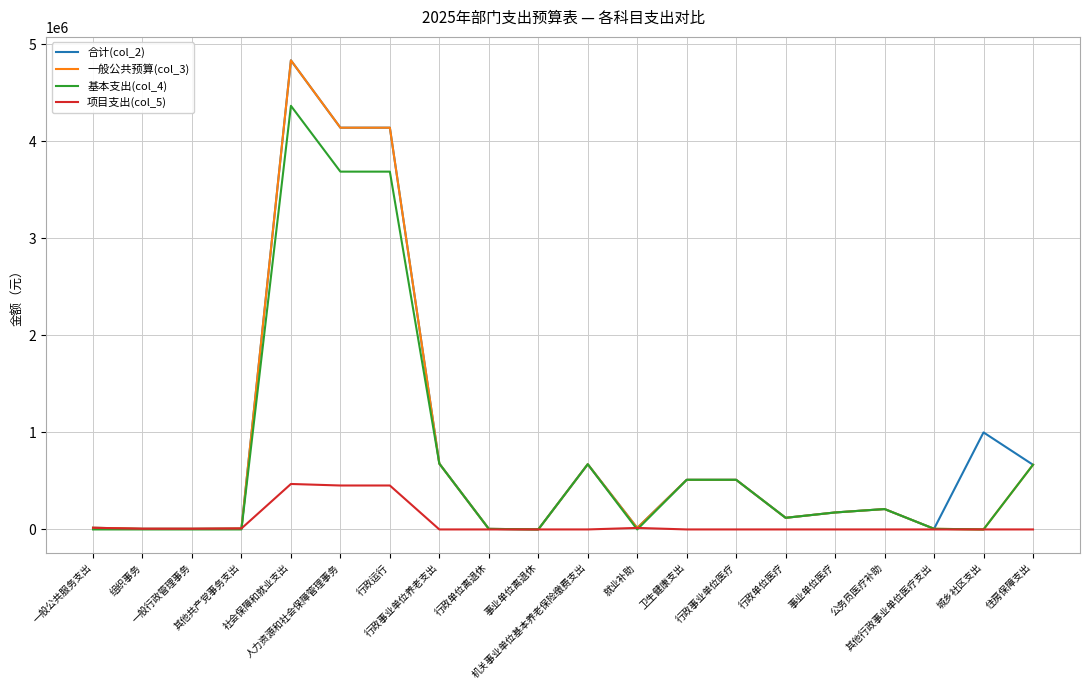

What is the maximum value shown in the chart?

4834490.8